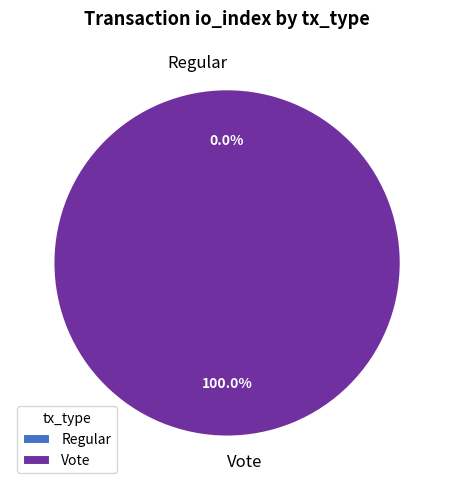

What percentage do Regular and Vote together represent?

100.0%